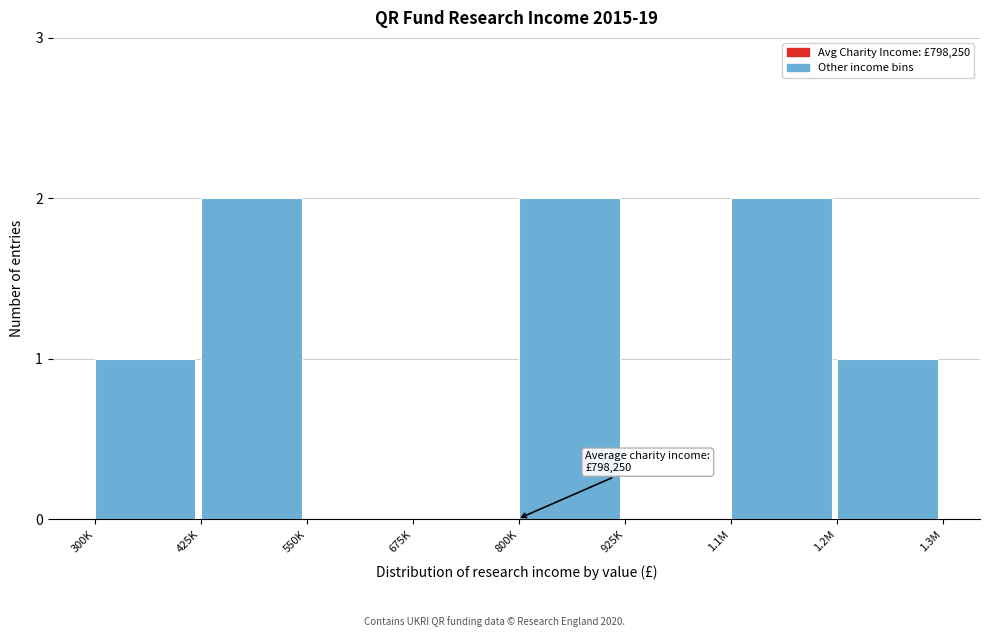

Reading right to left, what are all the values shown in this chart?

1.2M=1	1.1M=2	925K=0	800K=2	675K=0	550K=0	425K=2	300K=1